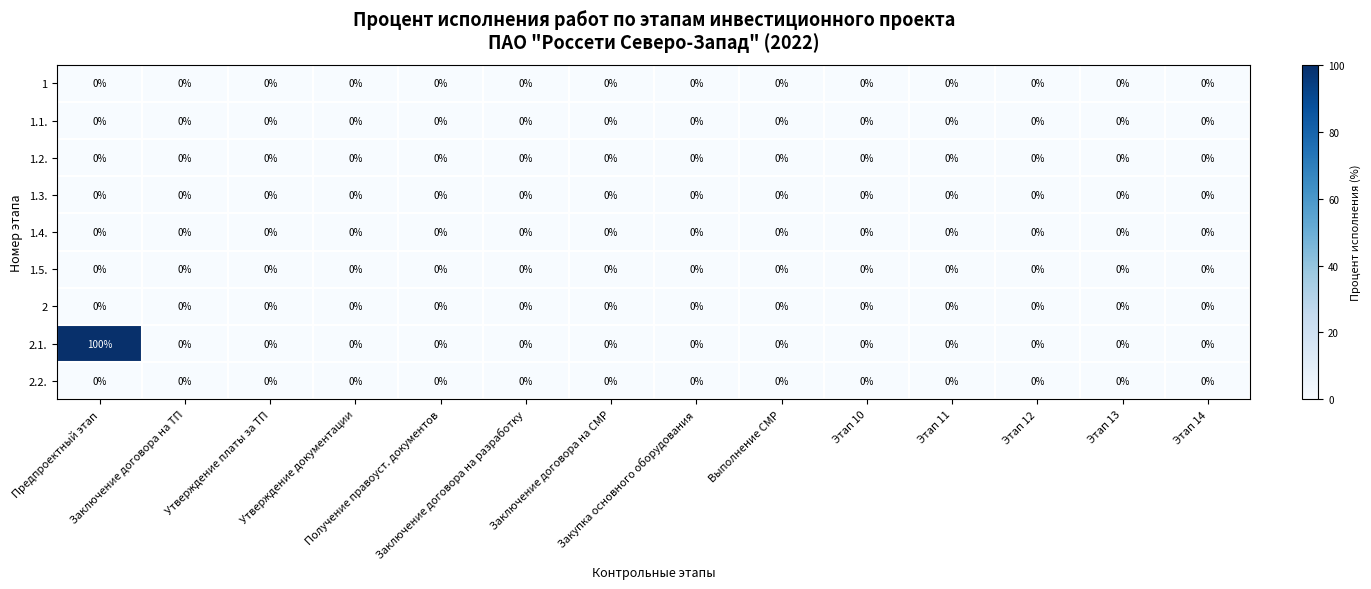

Which series has the widest spread of values?

2.1.